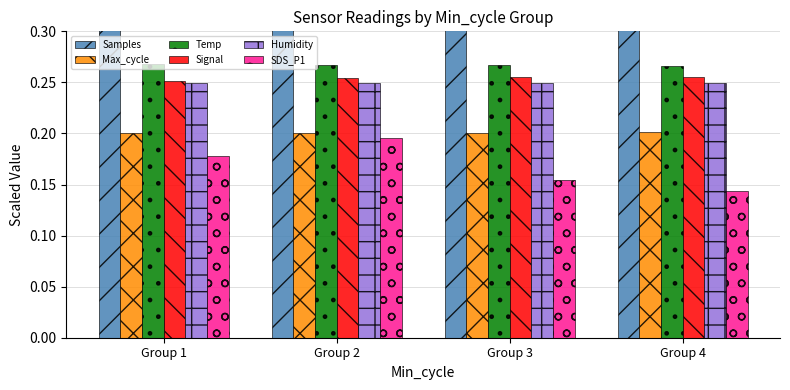

At Group 1, list the series in order from smallest to largest.

SDS_P1, Max_cycle, Humidity, Signal, Temp, Samples